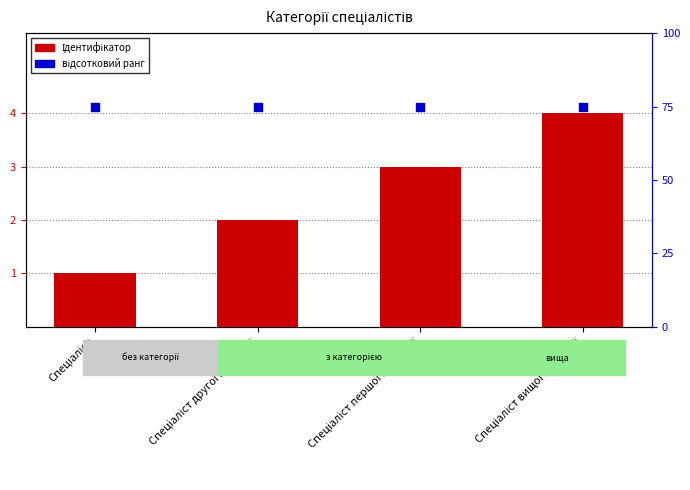

At which category is the sum across all series the highest?

Спеціаліст вищої категорії